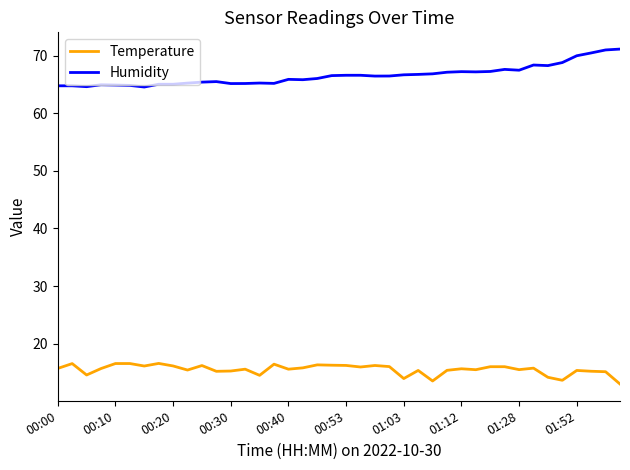

What is the lowest value of the Temperature series?

13.0